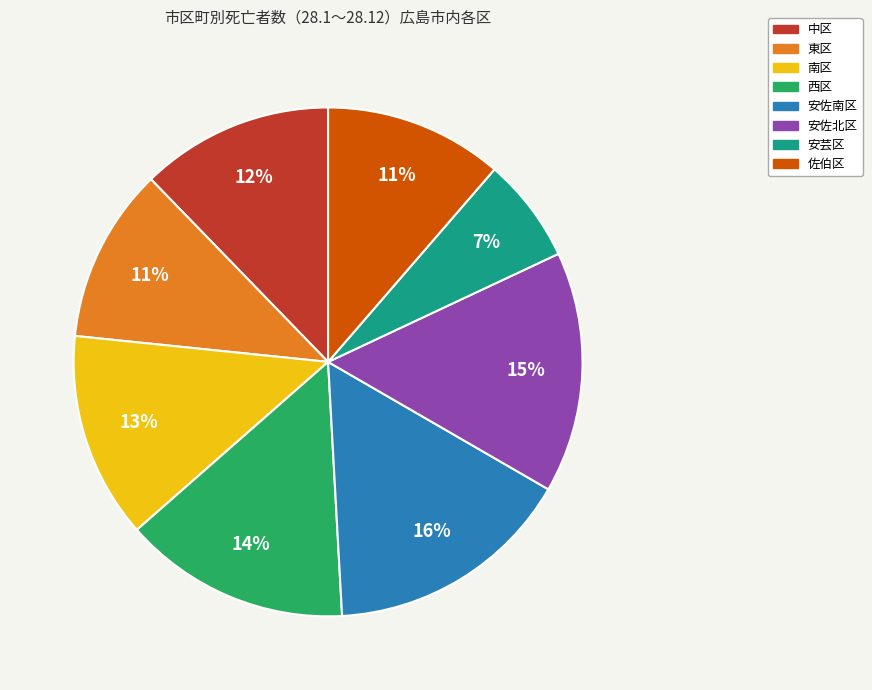

To the nearest percent, what is the difference between the largest and smallest slice percentages?

9%